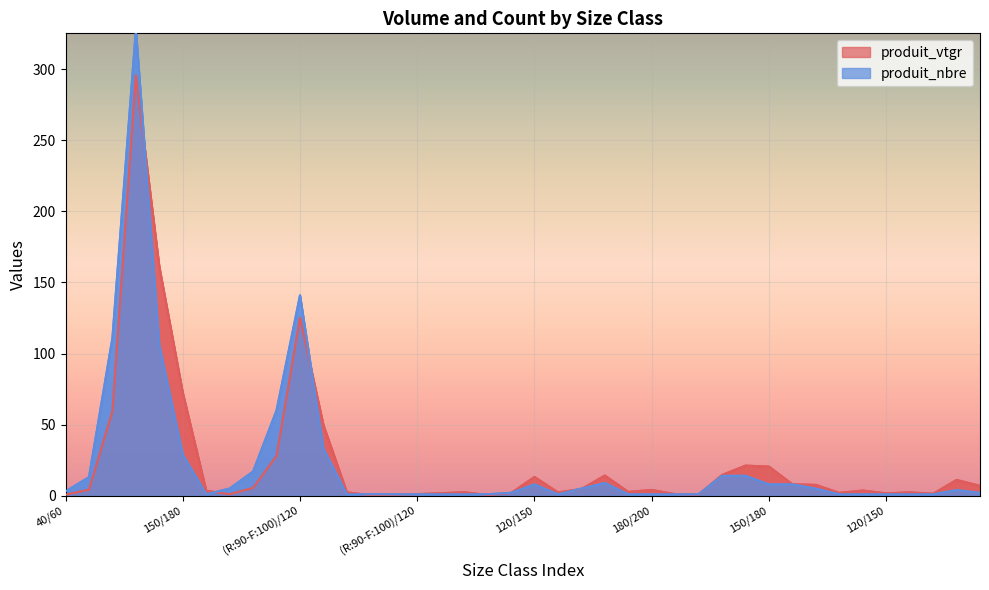

What are all the series names shown in the legend?

produit_vtgr, produit_nbre